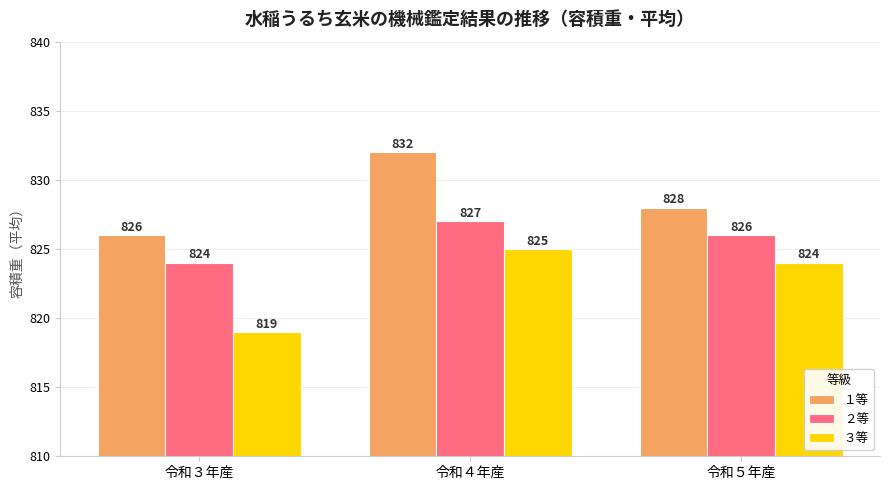

At which category is the sum across all series the highest?

令和４年産